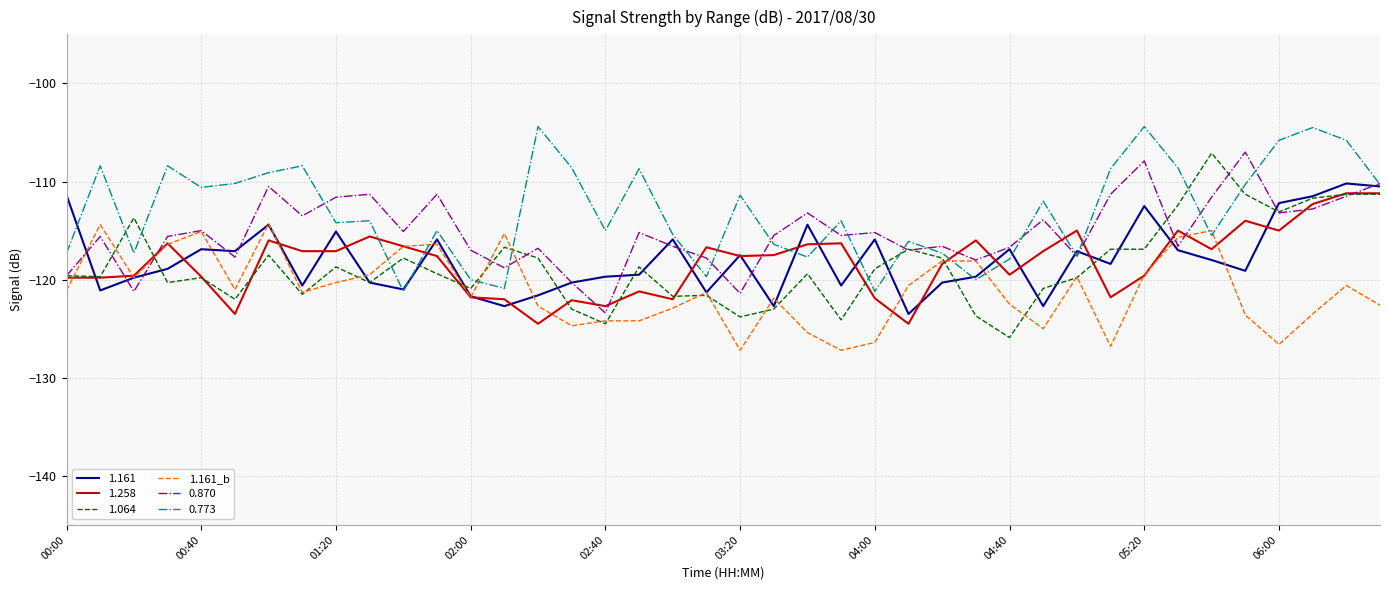

Which series has the largest total across all categories?

0.773